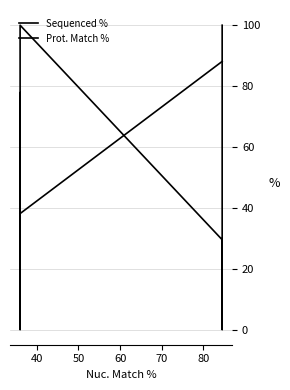

True or false: Prot. Match % and Sequenced % cross at least once.

True